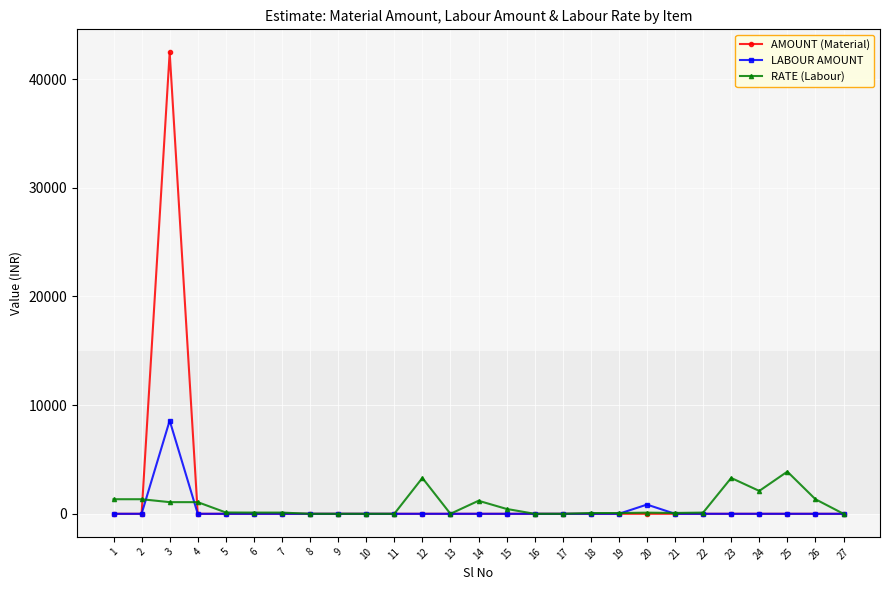

At which category is the sum across all series the highest?

3